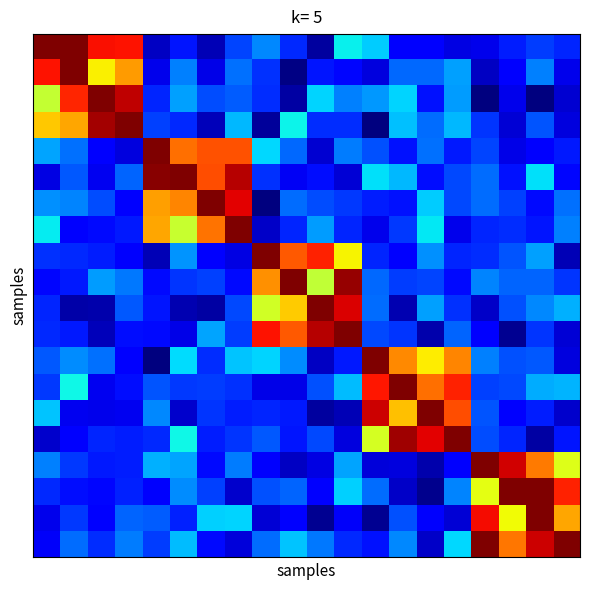

Count the number of categories in the chart.

20